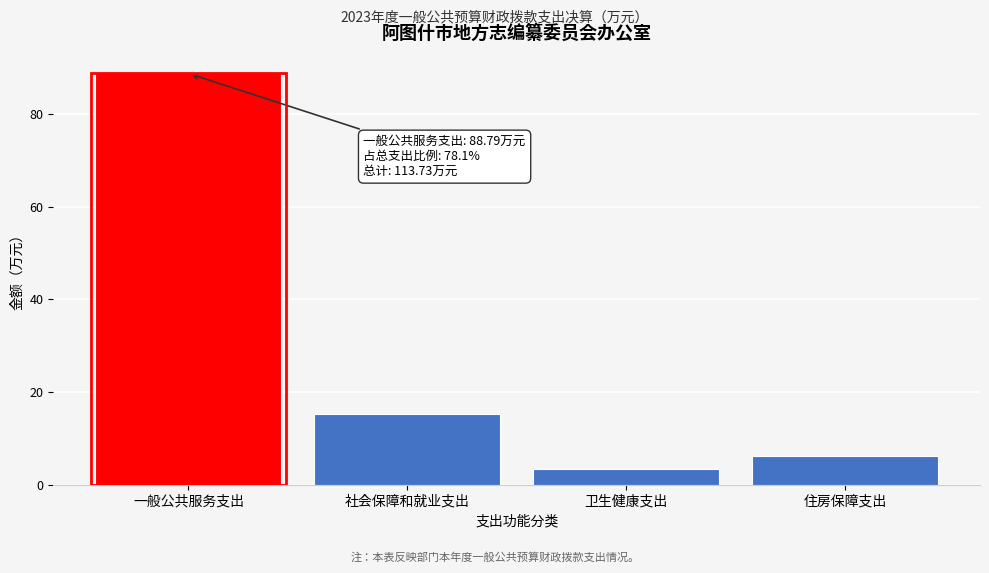

Reading left to right, what are all the values shown in this chart?

88.8	15.2	3.5	6.2